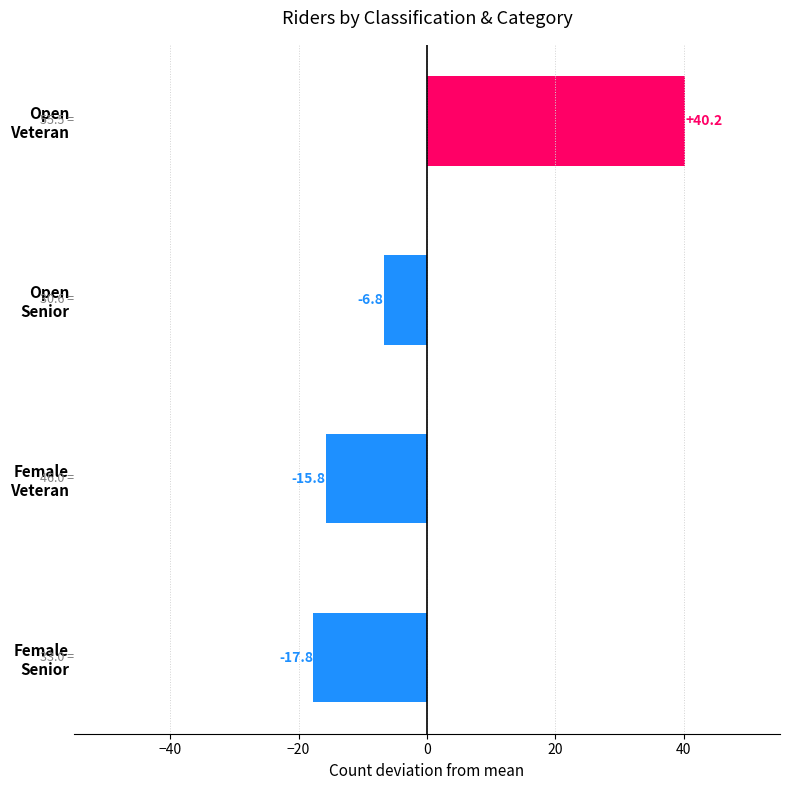

Does the chart contain any negative values?

Yes